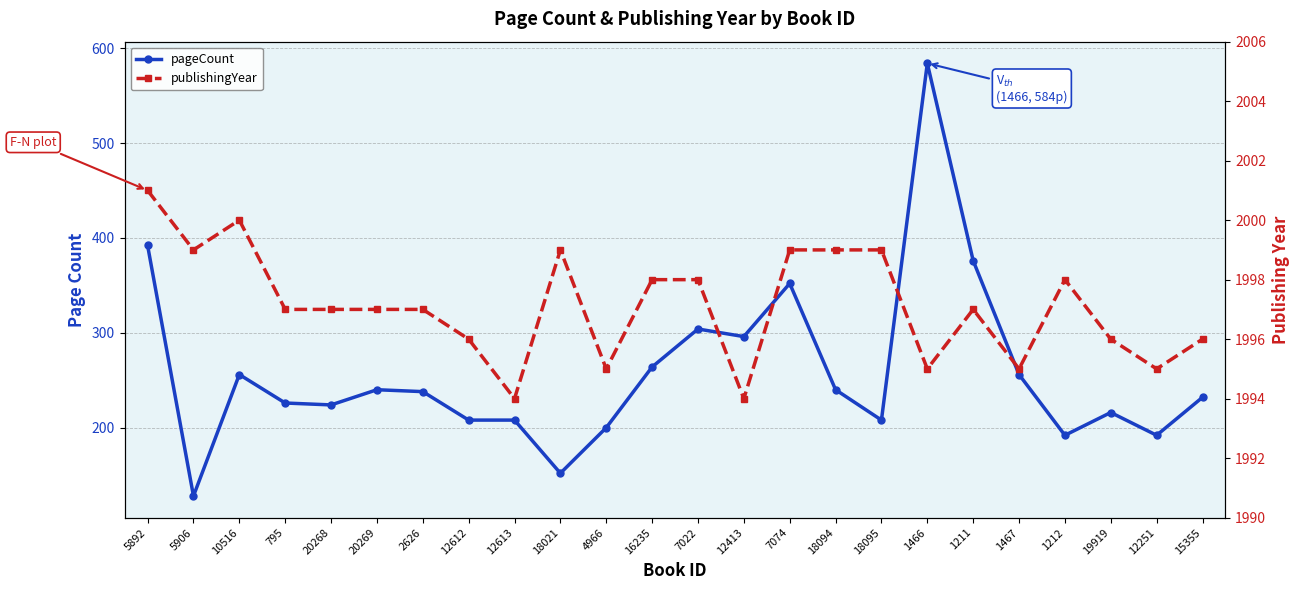

How many distinct data groups are displayed?

2